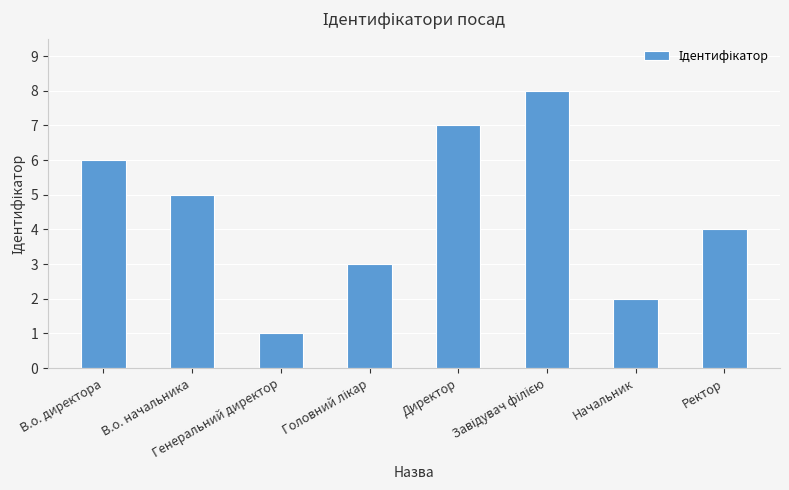

What is the difference between the maximum and minimum values?

7